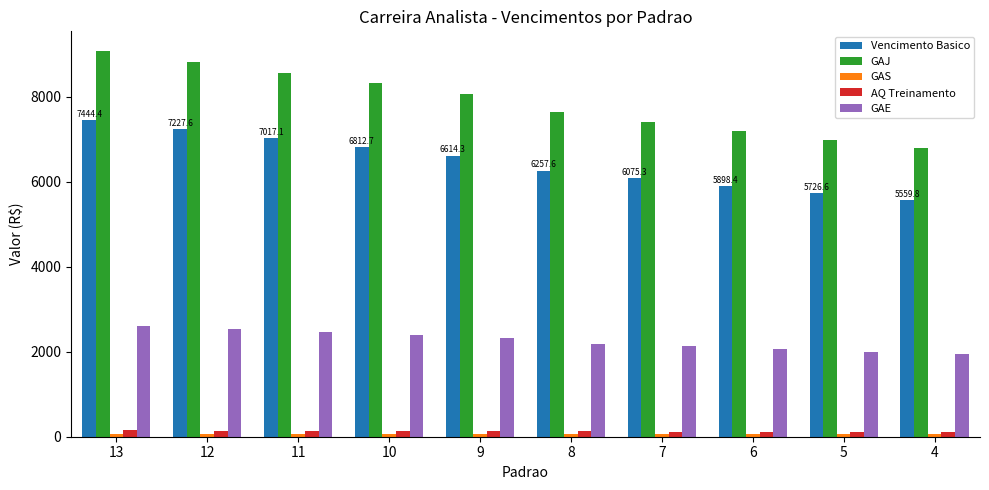

What is the minimum value for Vencimento Basico?

5559.8